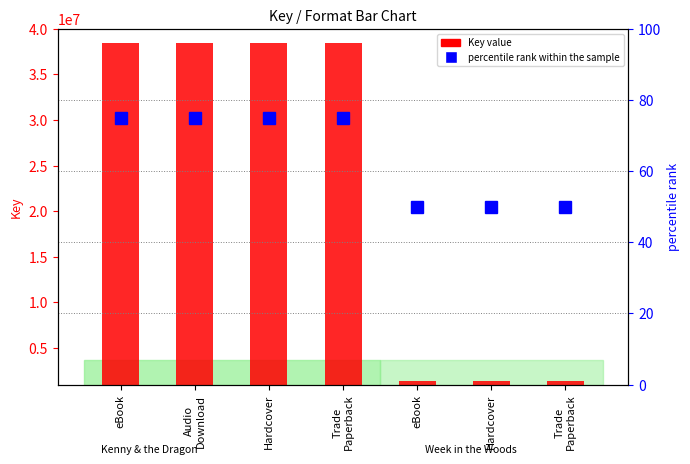

What is the difference between the highest and lowest values at Hardcover?

38497697